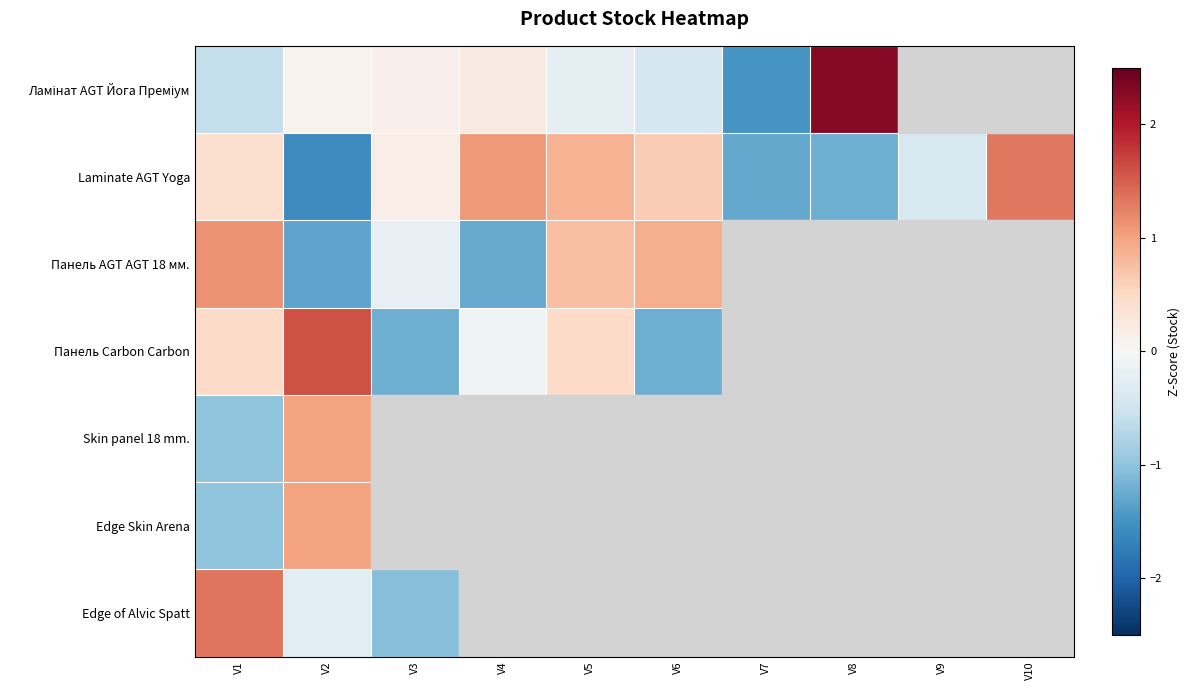

At which label is Панель AGT AGT 18 мм. closest to 0?

V3